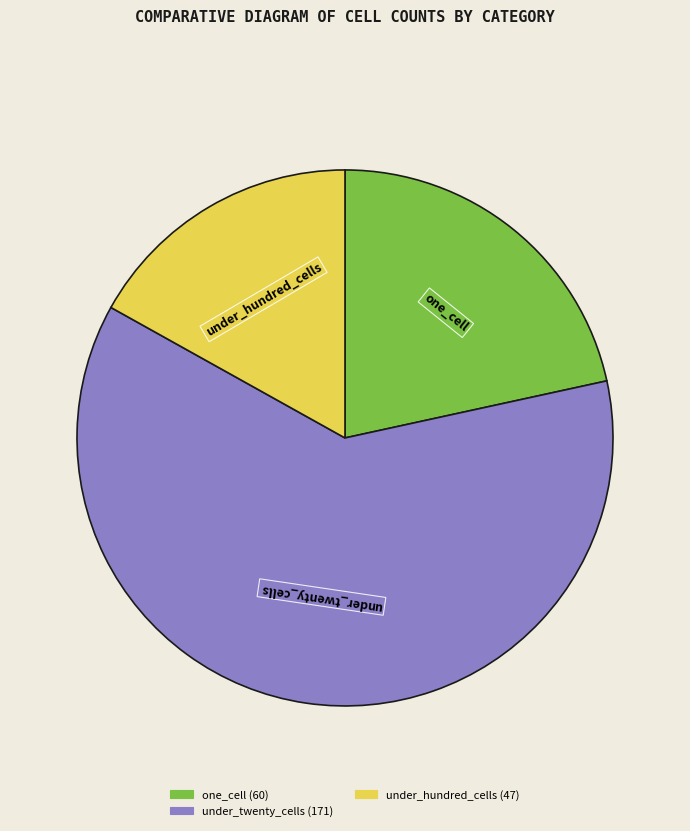

Is there any slice that represents more than half of the pie?

Yes